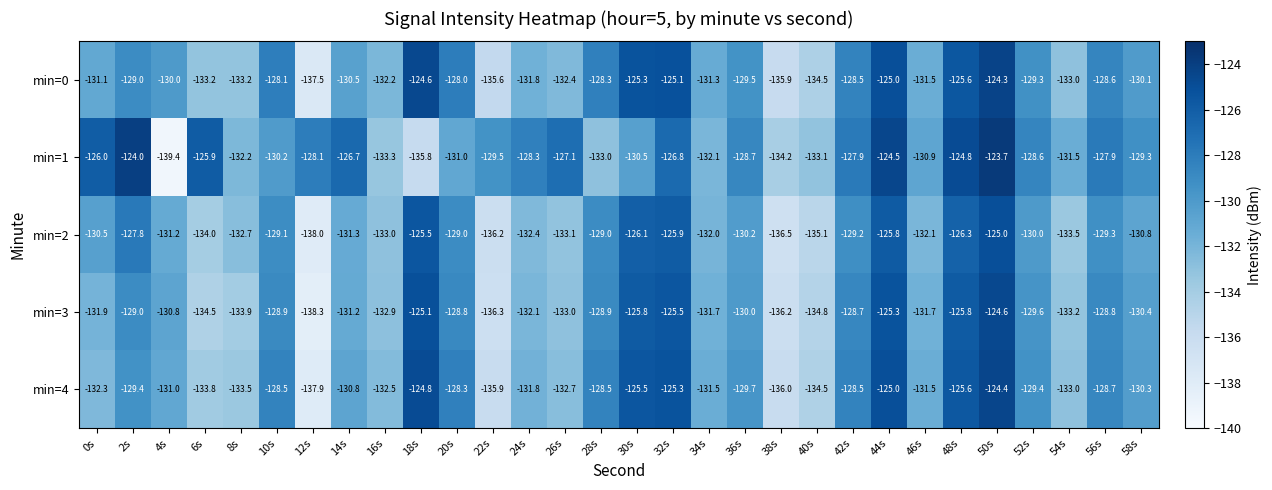

What is the difference between the highest and lowest values at 2s?

5.4